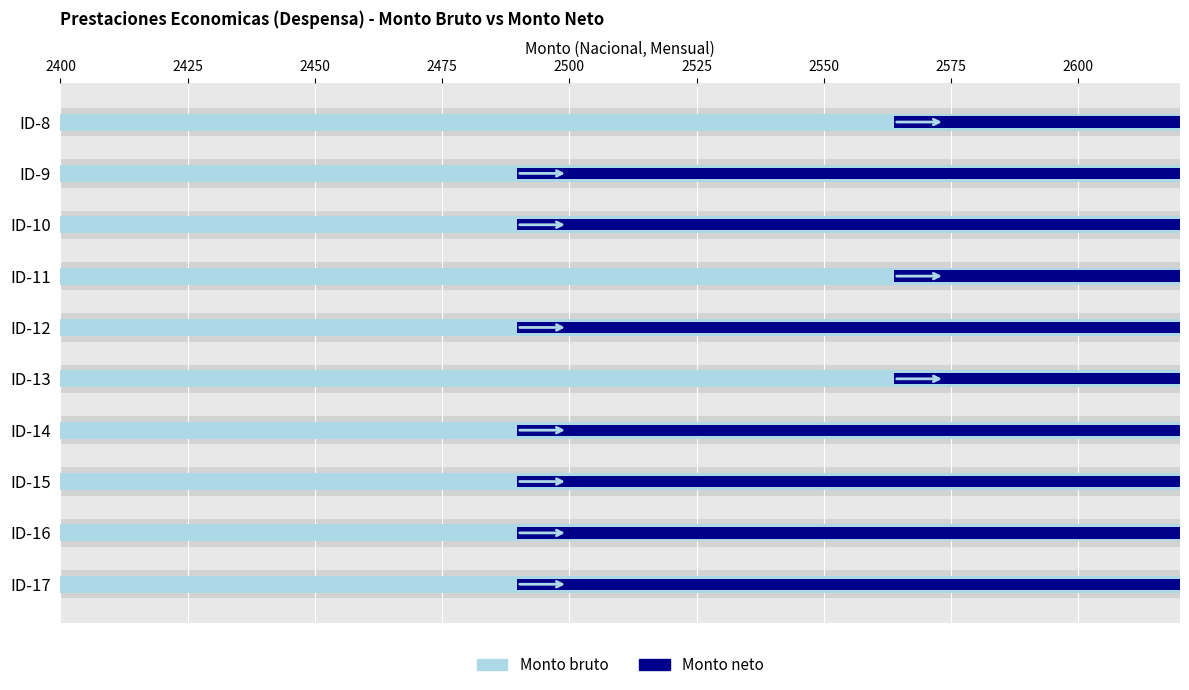

Are the bars grouped side by side (vs. stacked)?

Yes